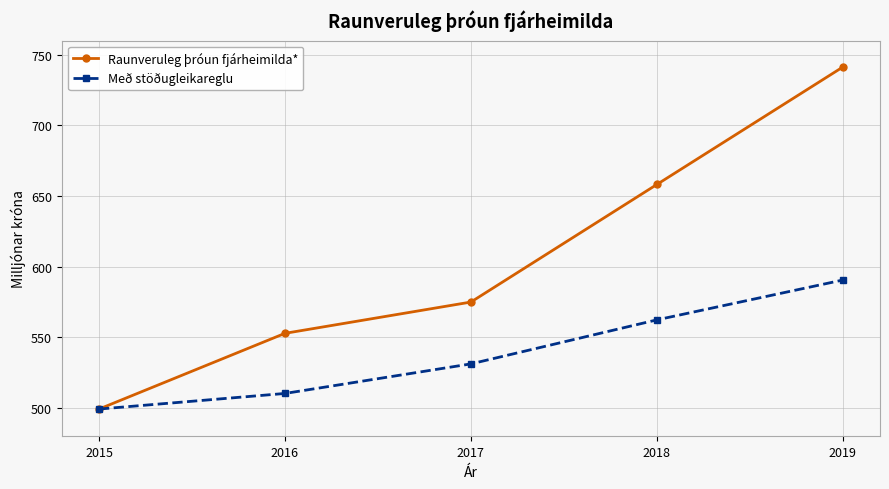

Is the value of Með stöðugleikareglu at 2017 greater than the value of Raunveruleg þróun fjárheimilda* at 2015?

Yes